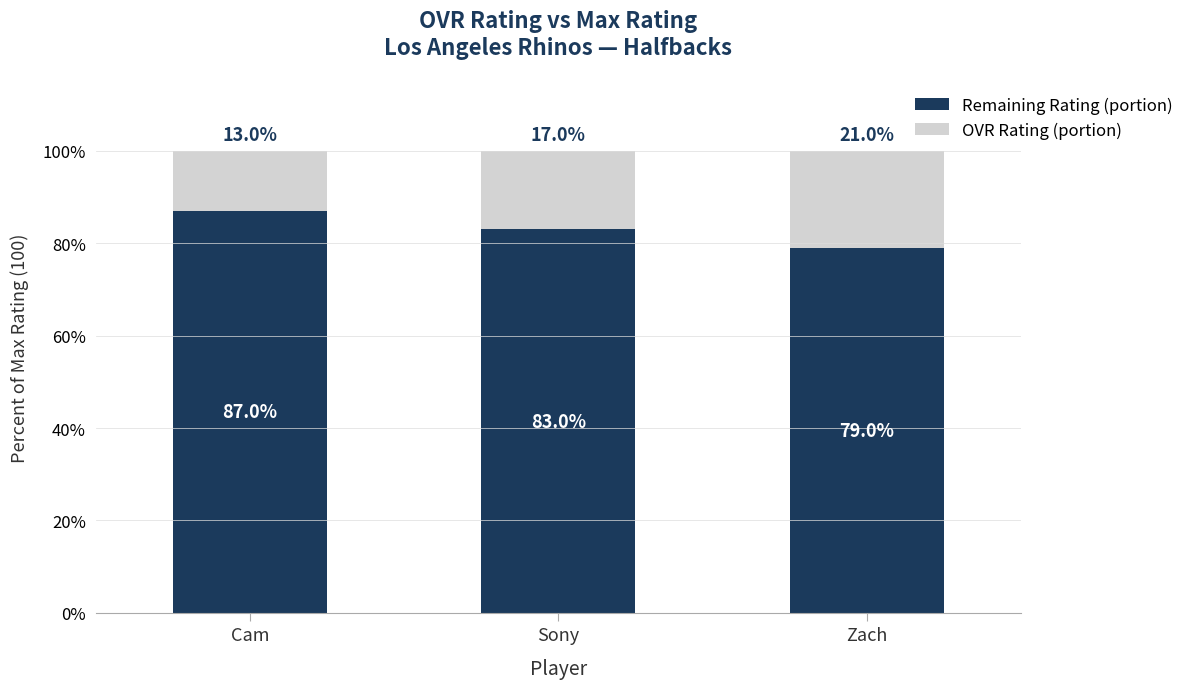

What is the total value across all series at Sony?

100